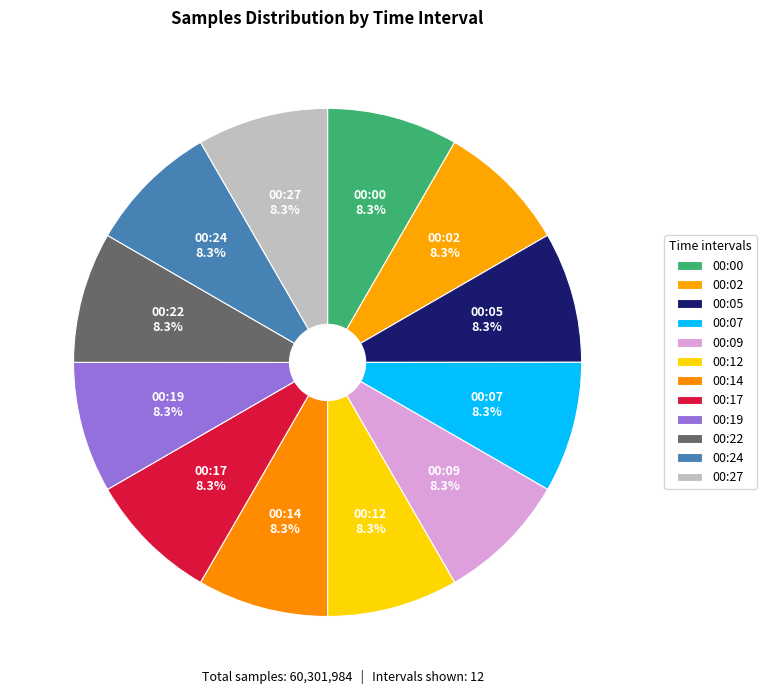

What is the ratio of the value at 00:17 to the value at 00:02?

1.0